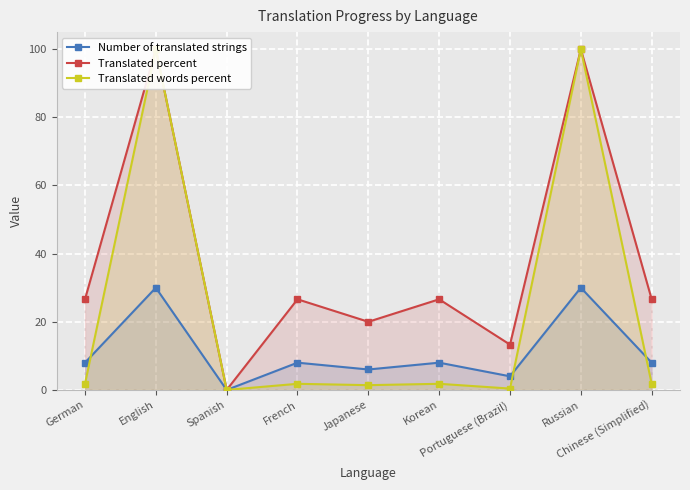

Rank the series by their maximum value, from highest to lowest.

Translated percent, Translated words percent, Number of translated strings